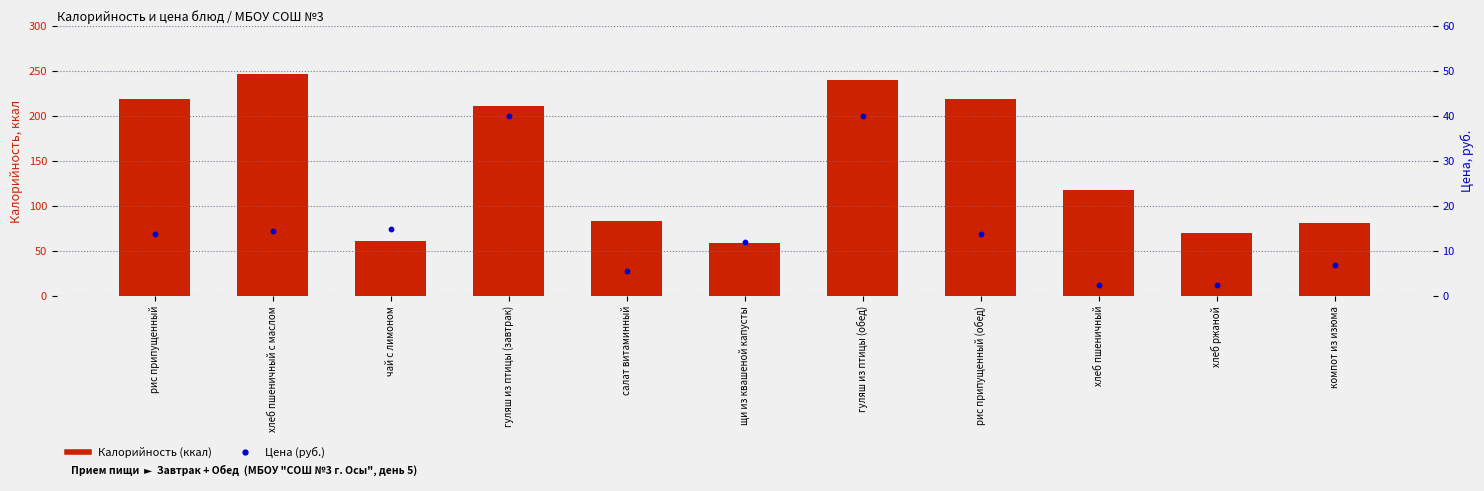

Which series contains the highest Y value?

Калорийность (ккал)